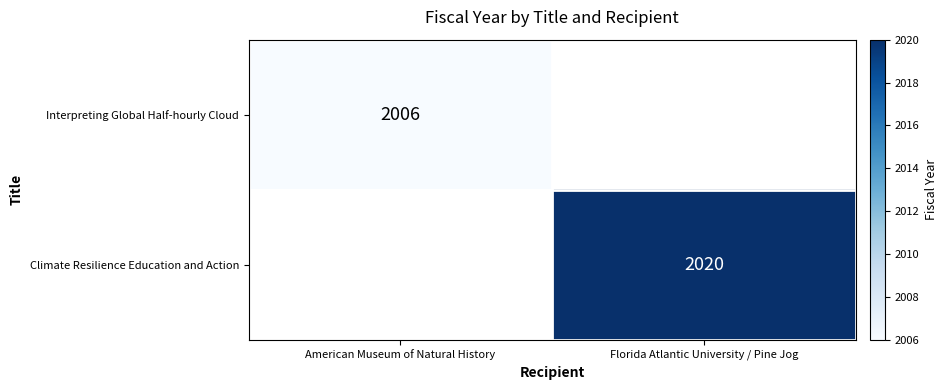

Is it true that Climate Resilience Education and Action equals 2020 at Florida Atlantic University / Pine Jog?

True